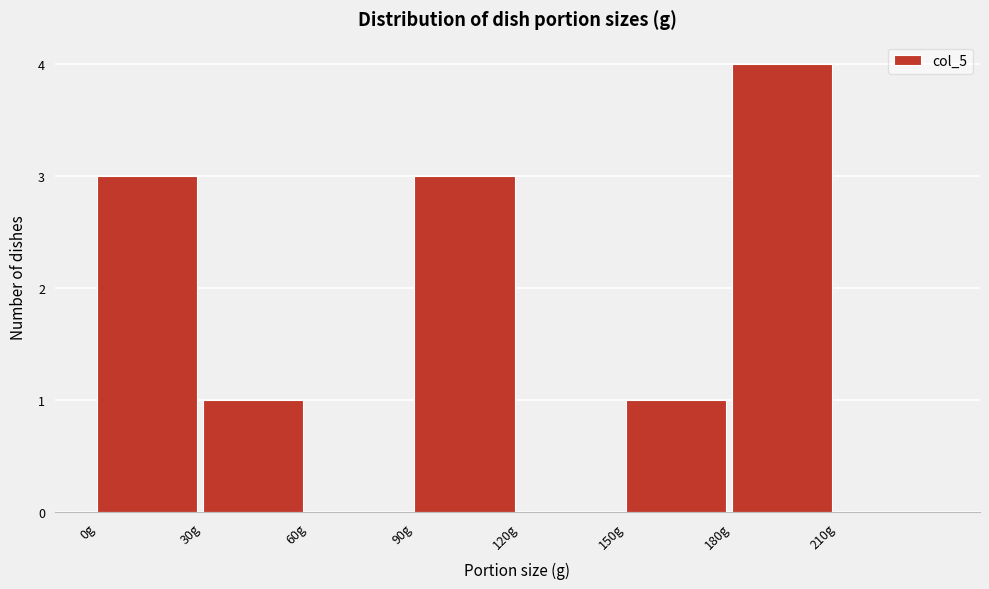

Reading left to right, list every bar in this chart as the range it spans on the x-axis followed by its height. The values are not printed on the chart, so give them approximately, as read against the axis.

0 to 30: 3
30 to 60: 1
60 to 90: 0
90 to 120: 3
120 to 150: 0
150 to 180: 1
180 to 210: 4
210 to 240: 0